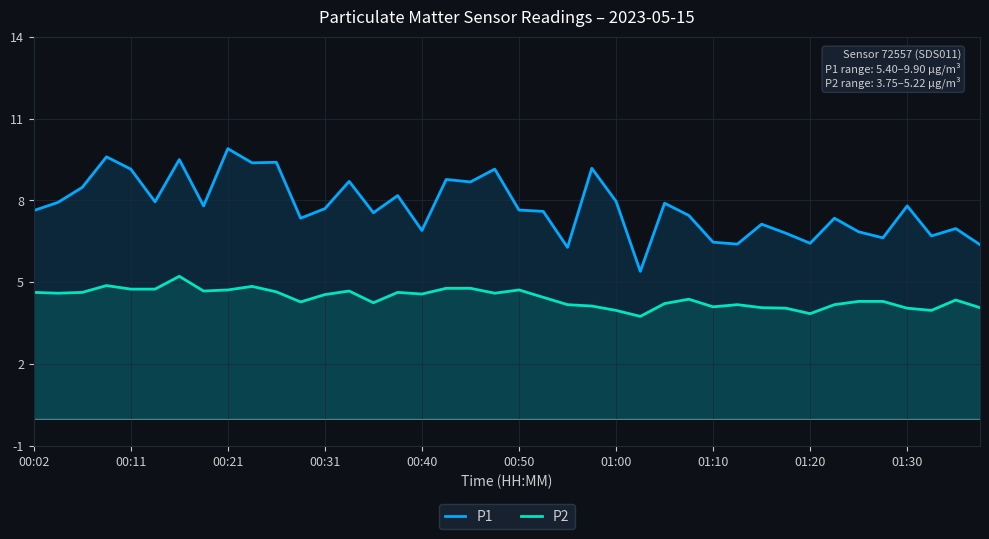

What is the value of the P1 point at the 15th from the left?

7.5